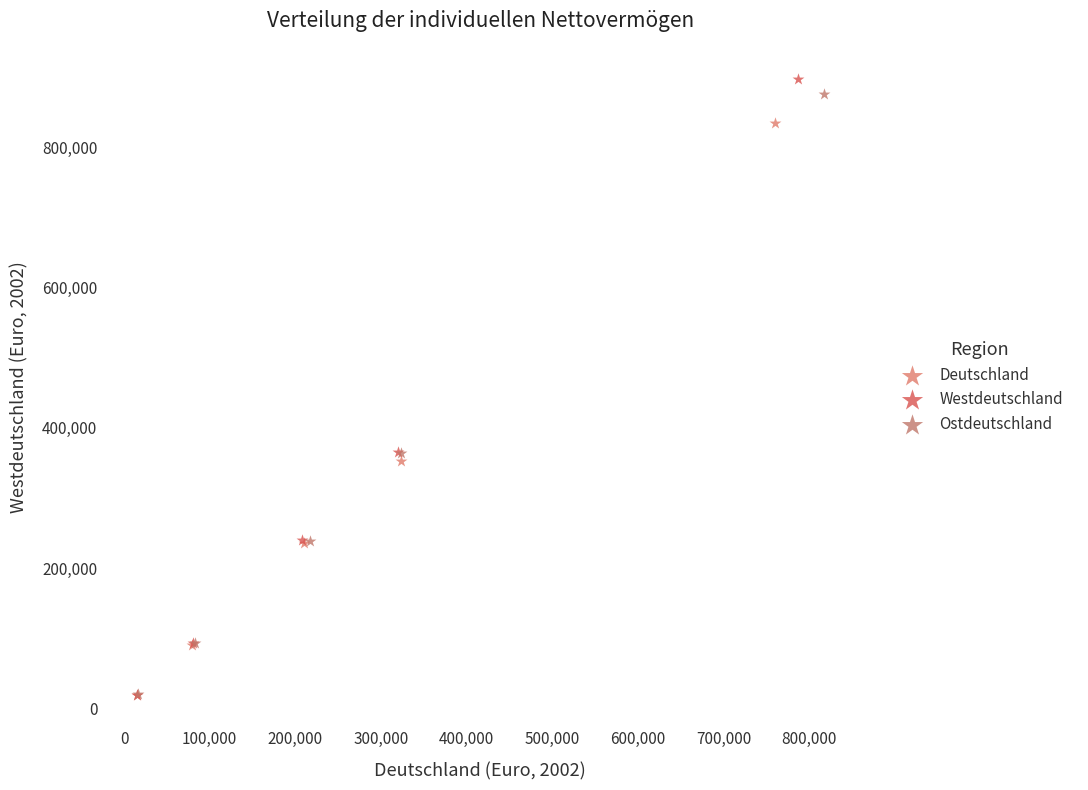

Which series has the largest Y range (max minus min)?

Westdeutschland